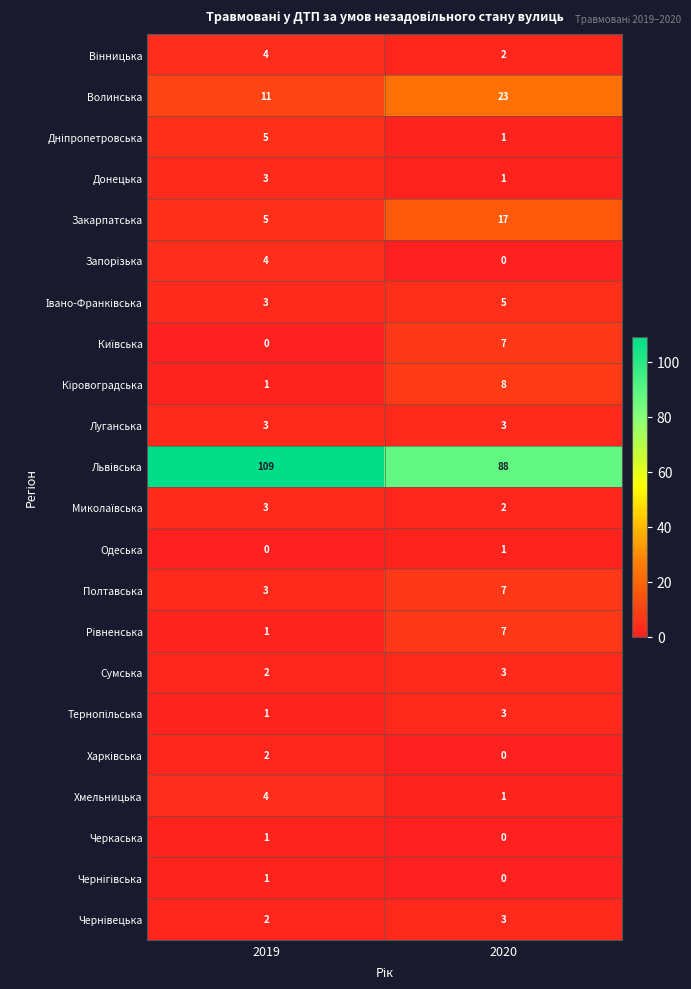

What is the difference between the highest and lowest values at 2019?

109